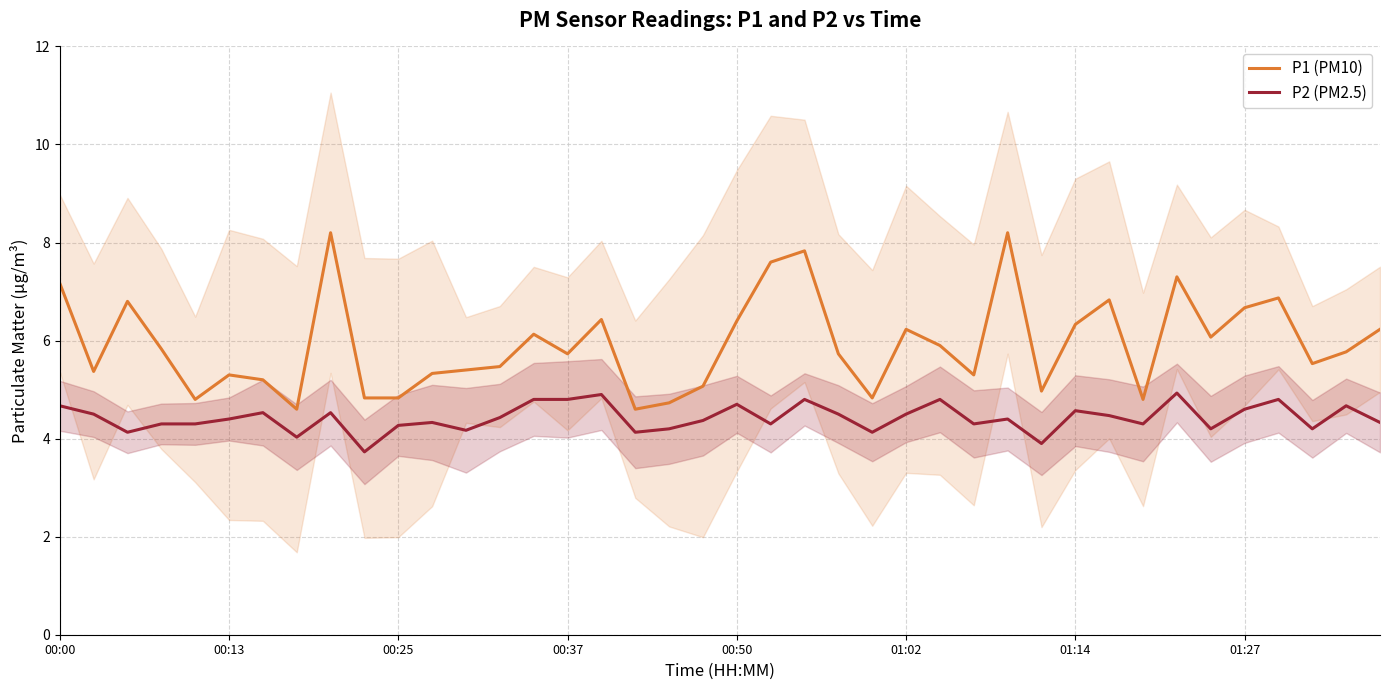

What is the lowest value of the P2 (PM2.5) series?

3.7